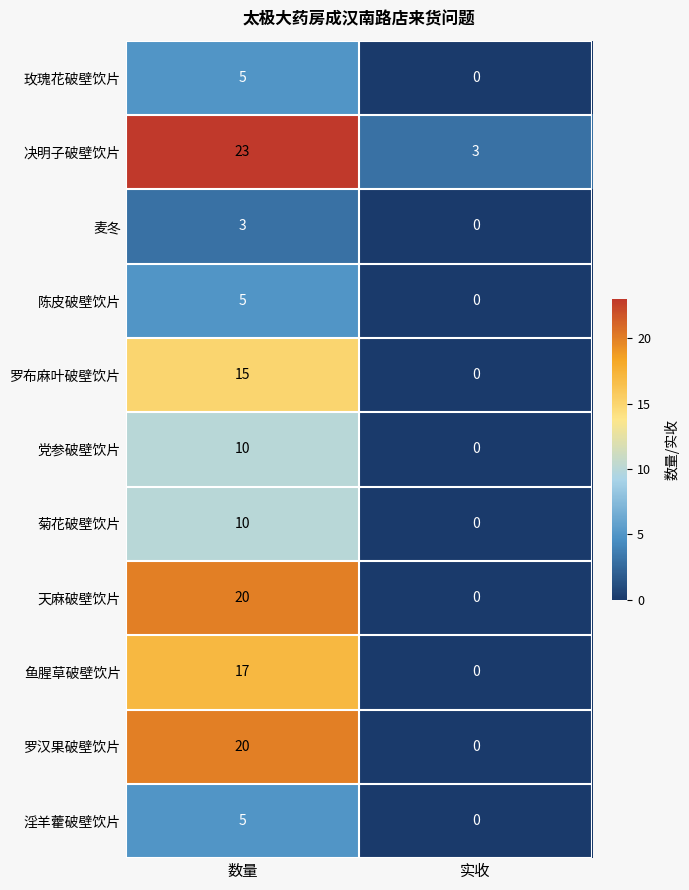

At which category is the sum across all series the highest?

数量